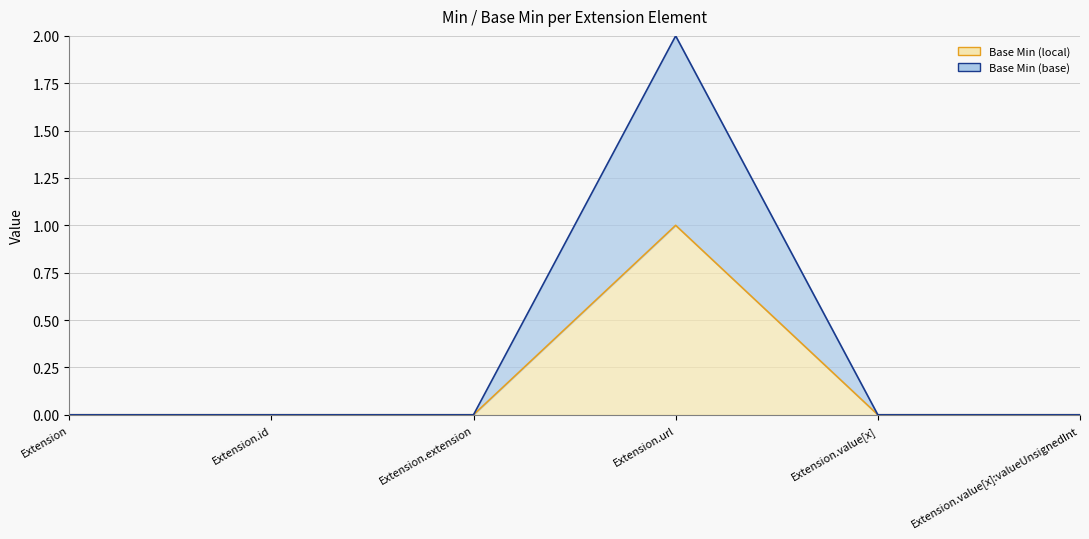

How many data points in Base Min (base) are above 0?

1